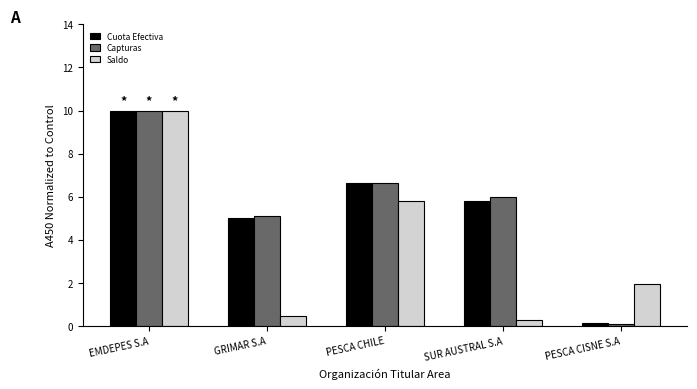

Does the chart contain stacked bars?

No